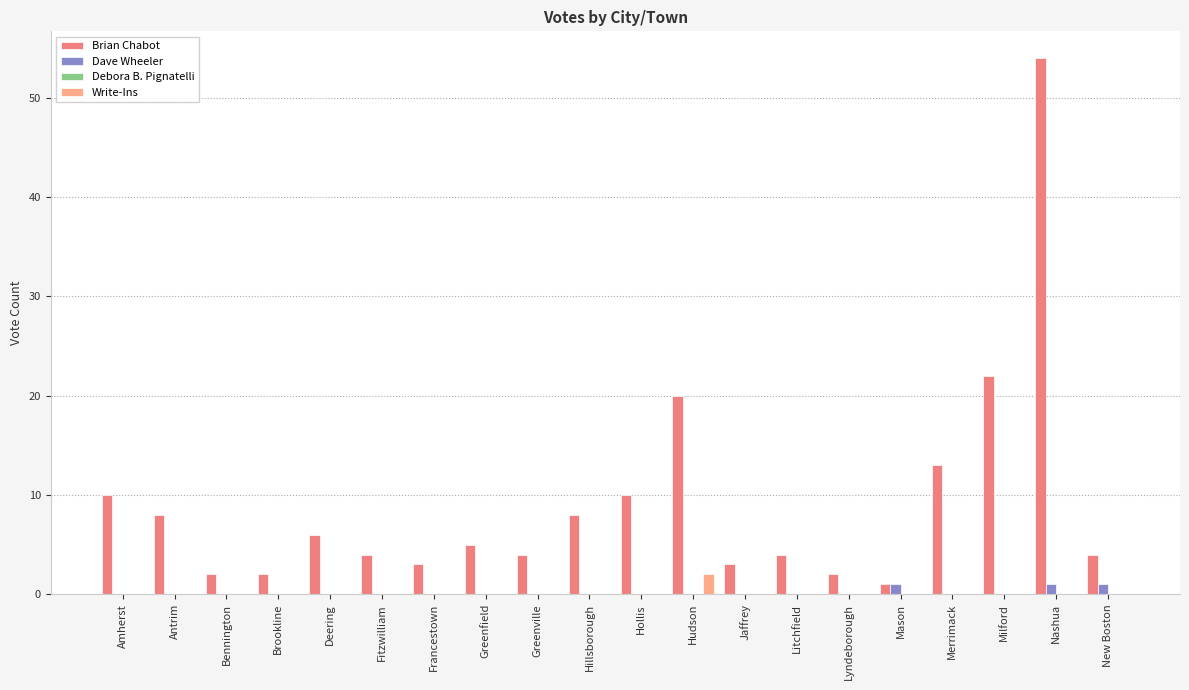

What is the sum of all Dave Wheeler values?

3